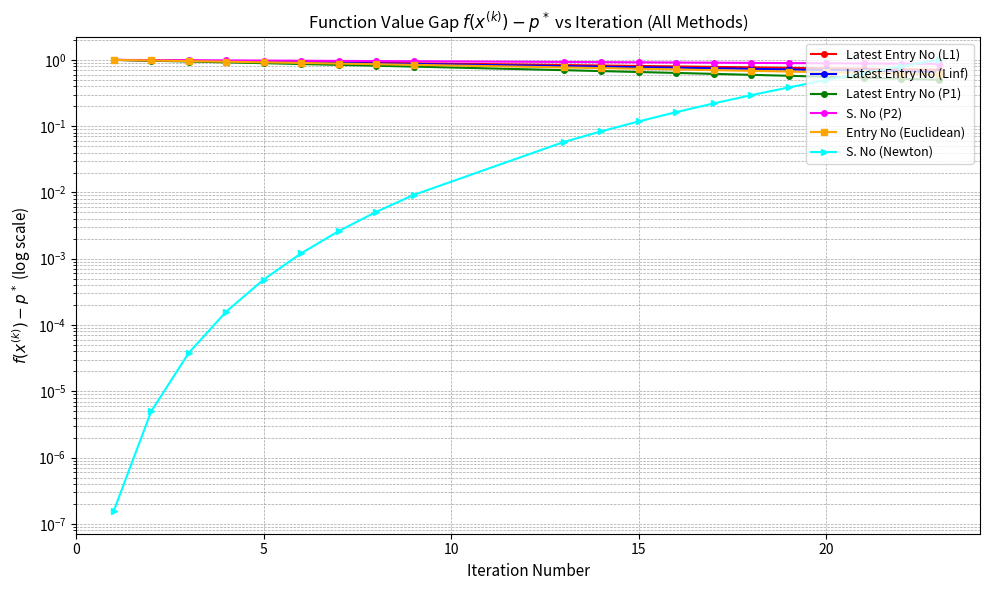

Rank the series at 10 from highest to lowest value.

S. No (P2), Latest Entry No (L1), Latest Entry No (Linf), Entry No (Euclidean), Latest Entry No (P1), S. No (Newton)